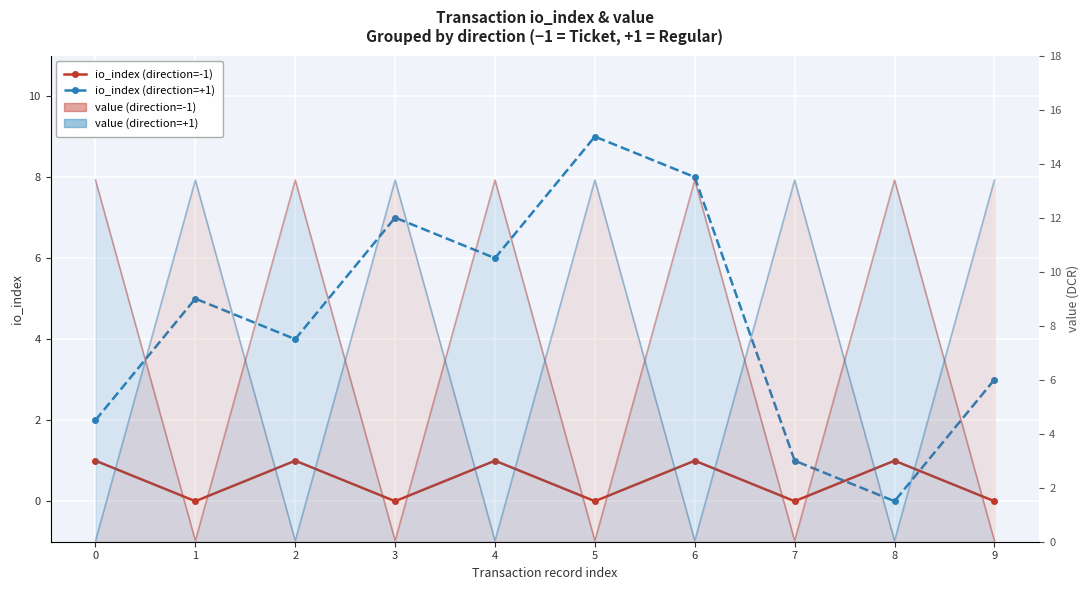

True or false: value (direction=-1) has a value of 0.1 at 7.

False